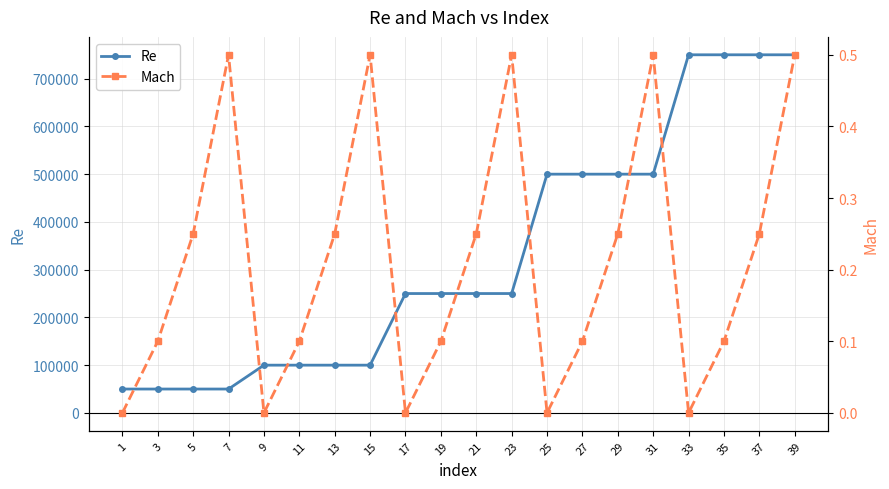

At how many categories does at least one series exceed 423746?

8